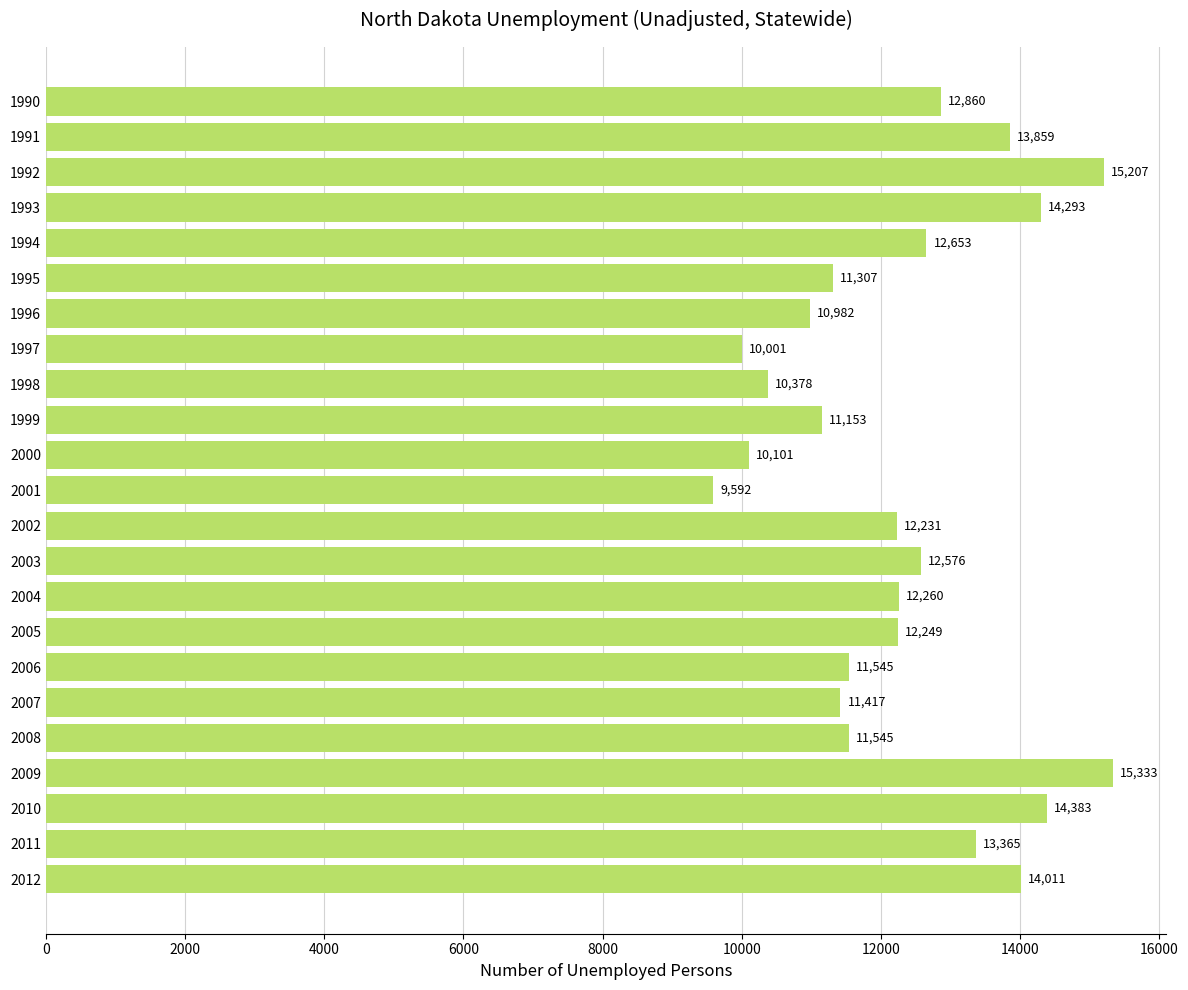

What is the difference between the maximum and minimum values?

5741.0